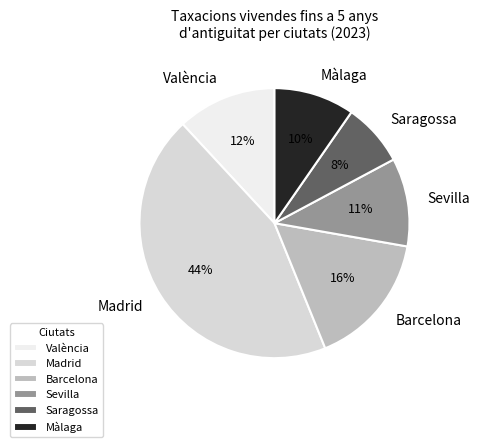

Combined, do Madrid and Sevilla account for over 50%?

Yes